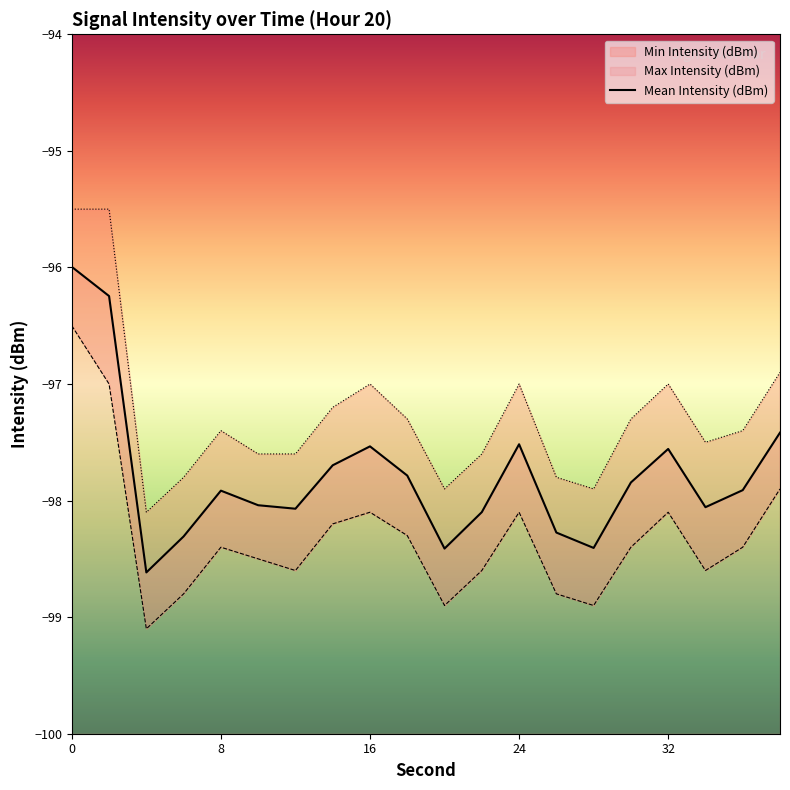

What are all the series names shown in the legend?

Mean Intensity (dBm), Min Intensity (dBm), Max Intensity (dBm)